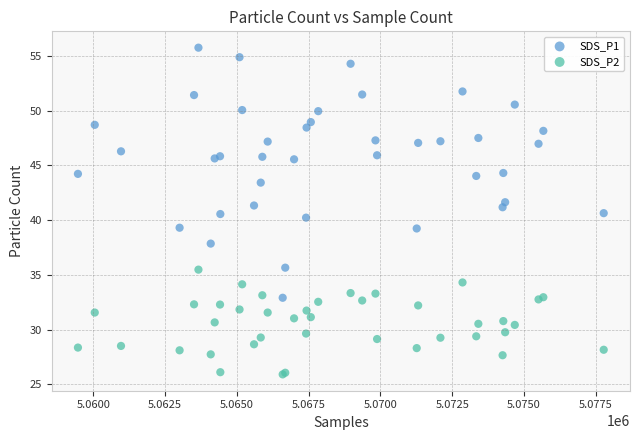

Which series has the largest Y range (max minus min)?

SDS_P1